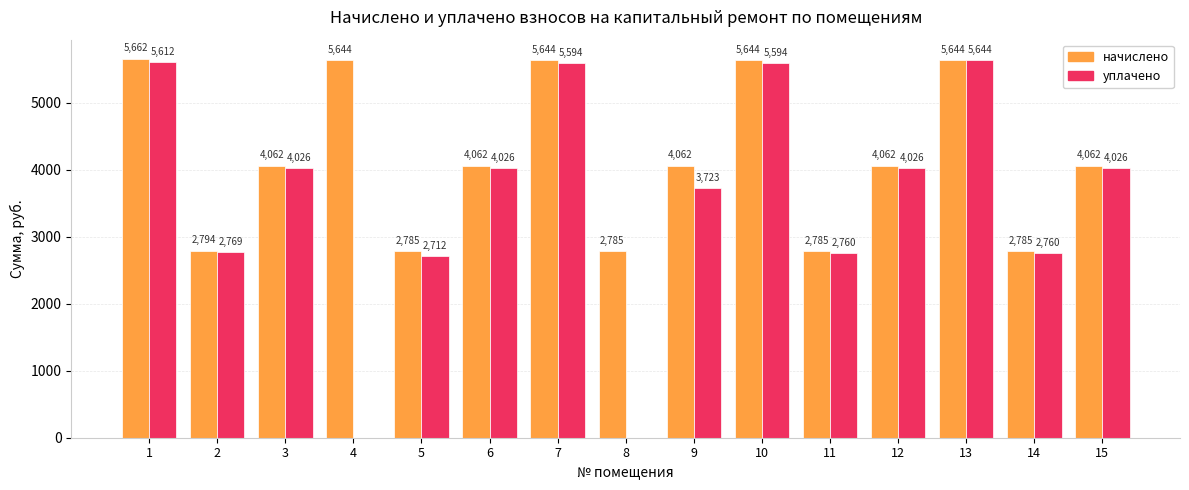

Which category has the highest value across all series?

1